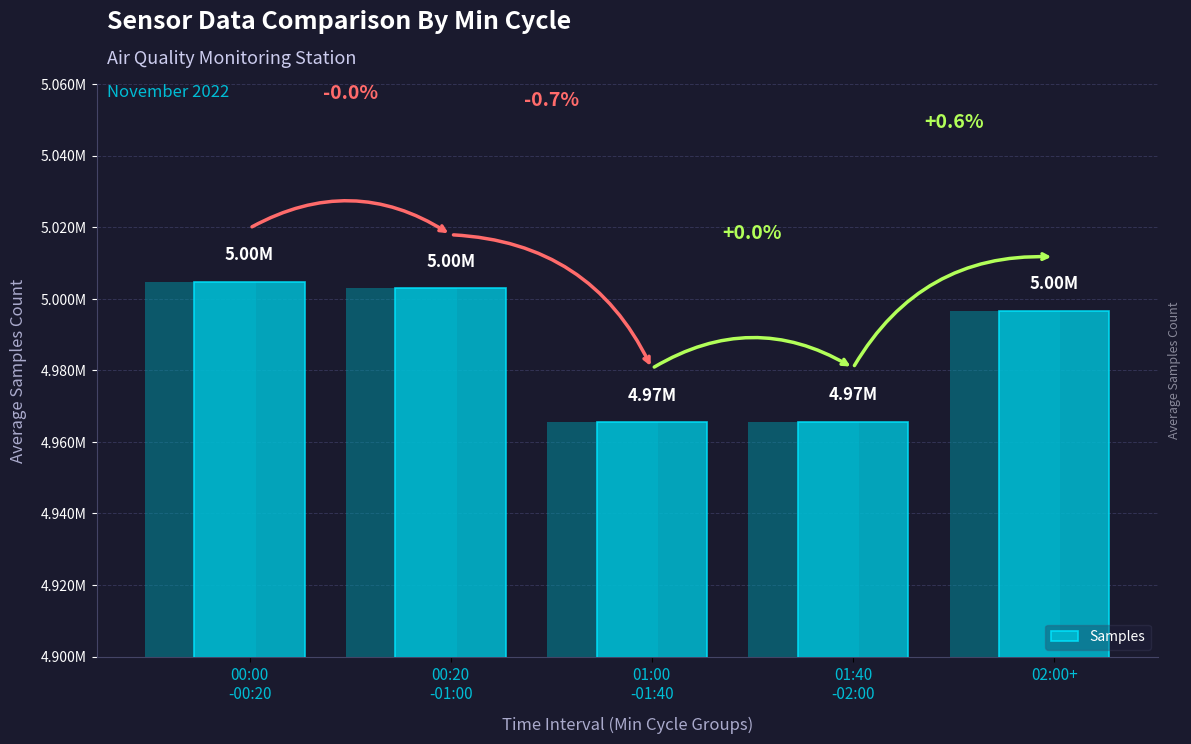

What is the label of the 1st bar from the left?

00:00
-00:20